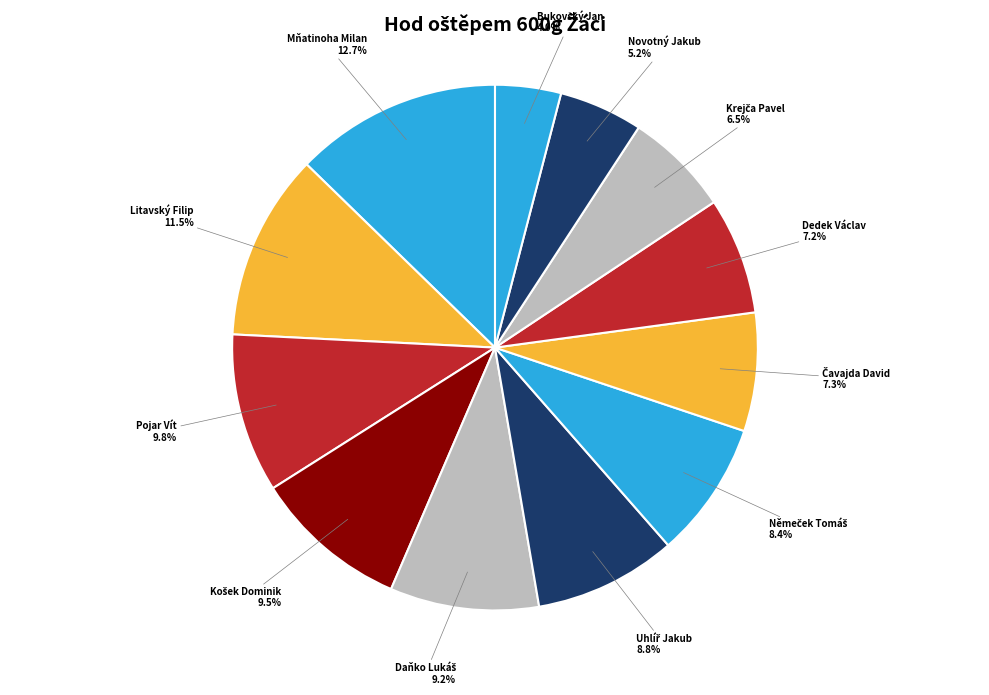

How many slices are in this pie chart?

12